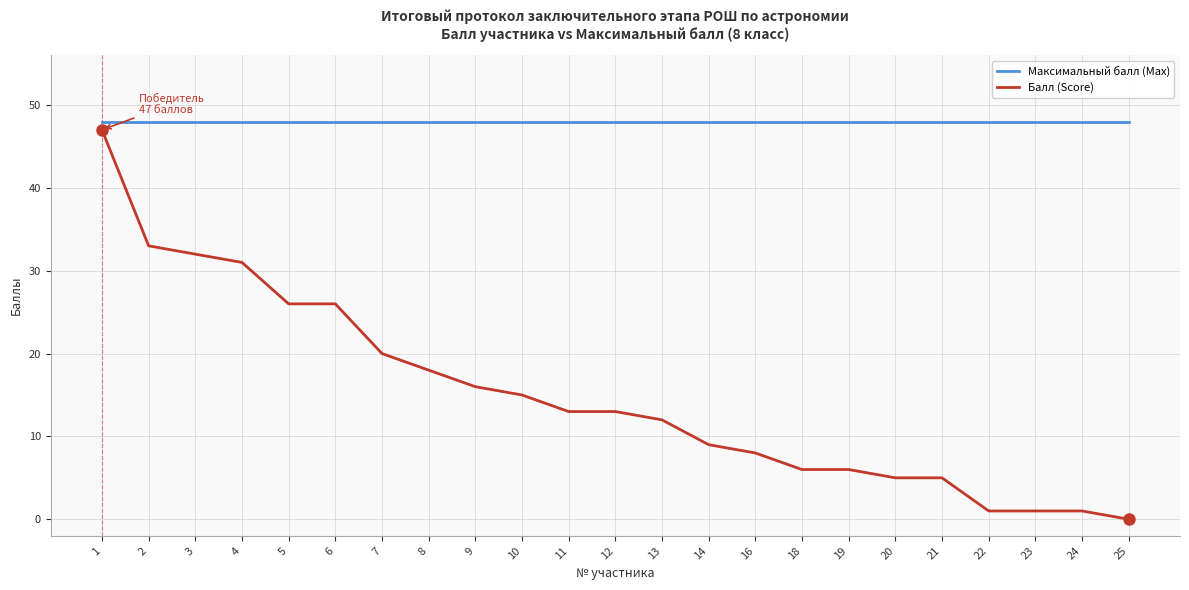

What is the average value of the Максимальный балл (Max) series?

48